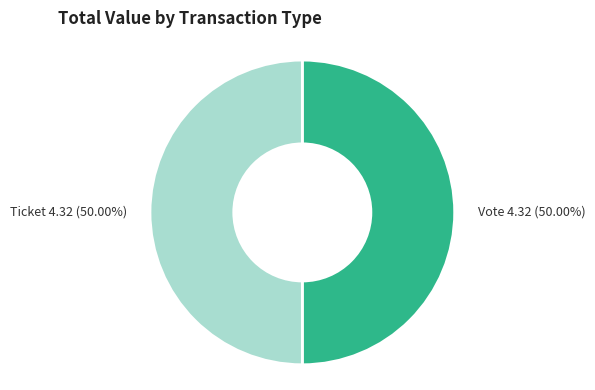

Is the sum of Vote and Ticket greater than half?

Yes